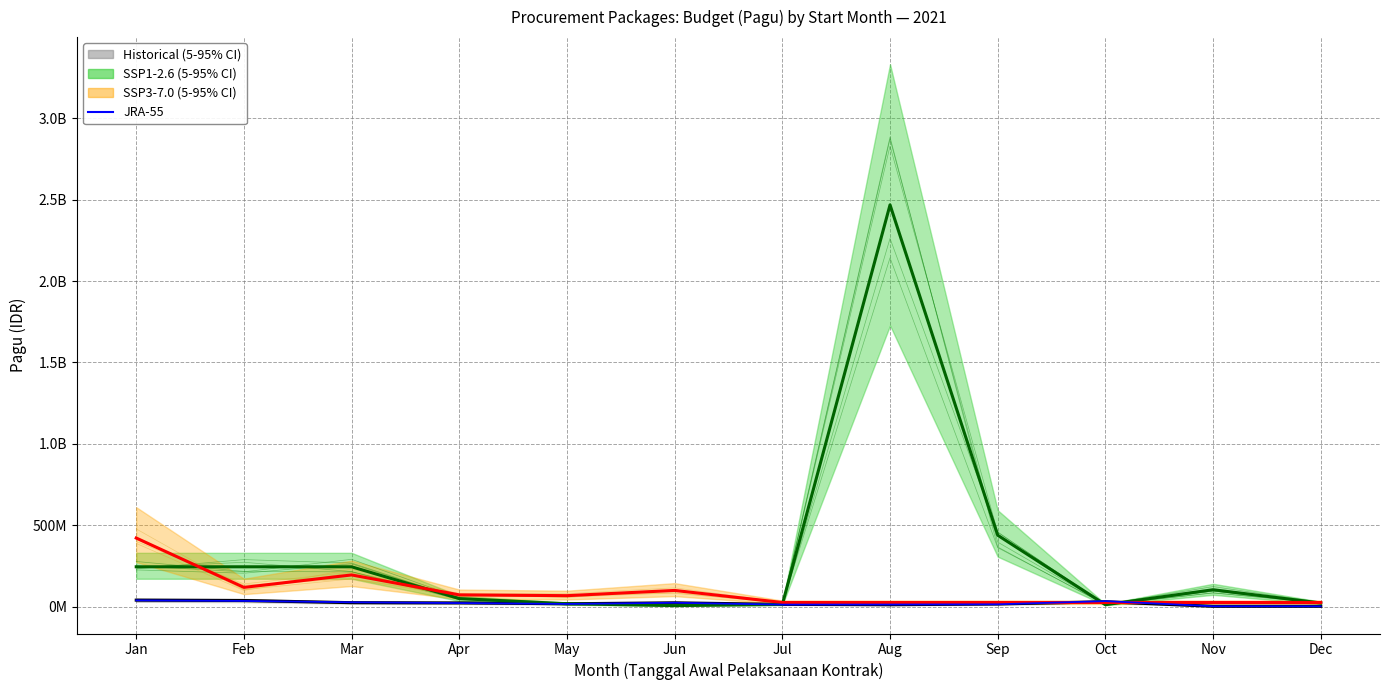

Which series has the widest spread of values?

SSP1-2.6 mean